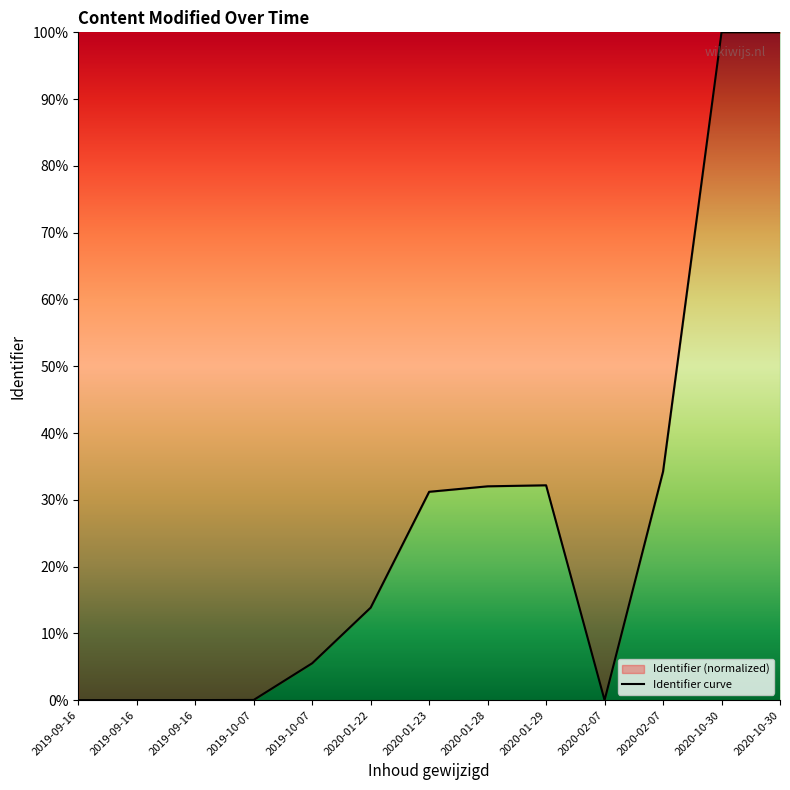

Reading left to right, what are all the values shown in this chart?

2019-09-16=0.0	2019-09-16=0.0	2019-09-16=0.0	2019-10-07=0.0	2019-10-07=5.5	2020-01-22=13.9	2020-01-23=31.2	2020-01-28=32.0	2020-01-29=32.2	2020-02-07=0.0	2020-02-07=34.2	2020-10-30=100.0	2020-10-30=100.0